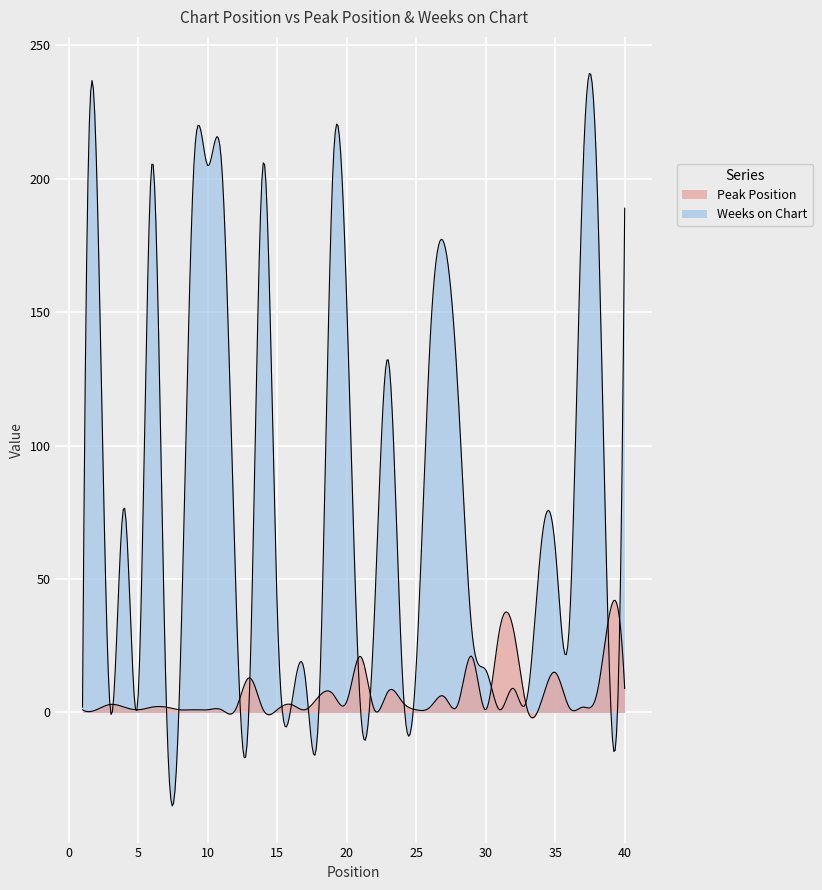

Where is Peak Position nearest to the value 20?

21